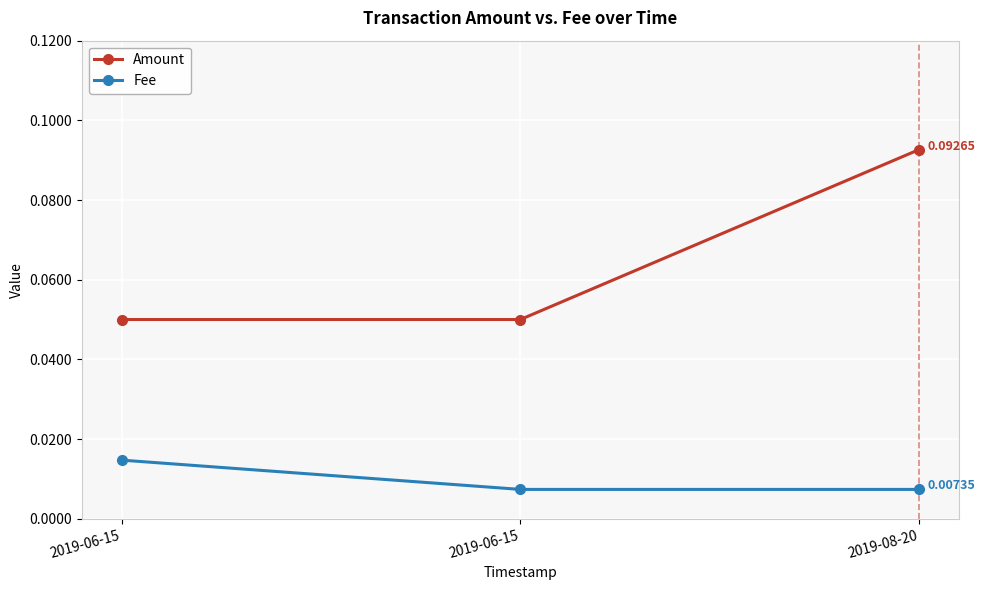

How many lines are shown in the chart?

2